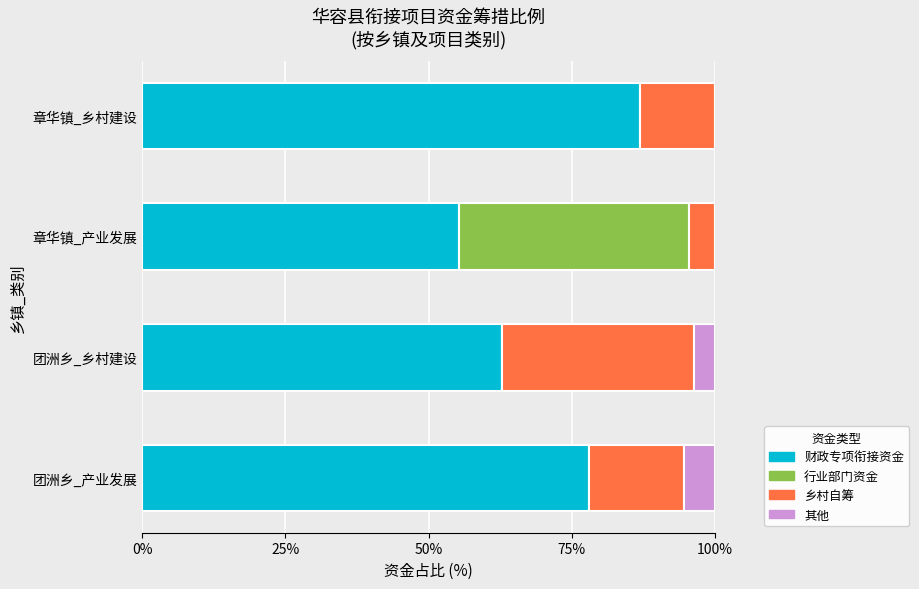

The 财政专项衔接资金 series shows 131.5 at 章华镇_乡村建设. True or false?

False